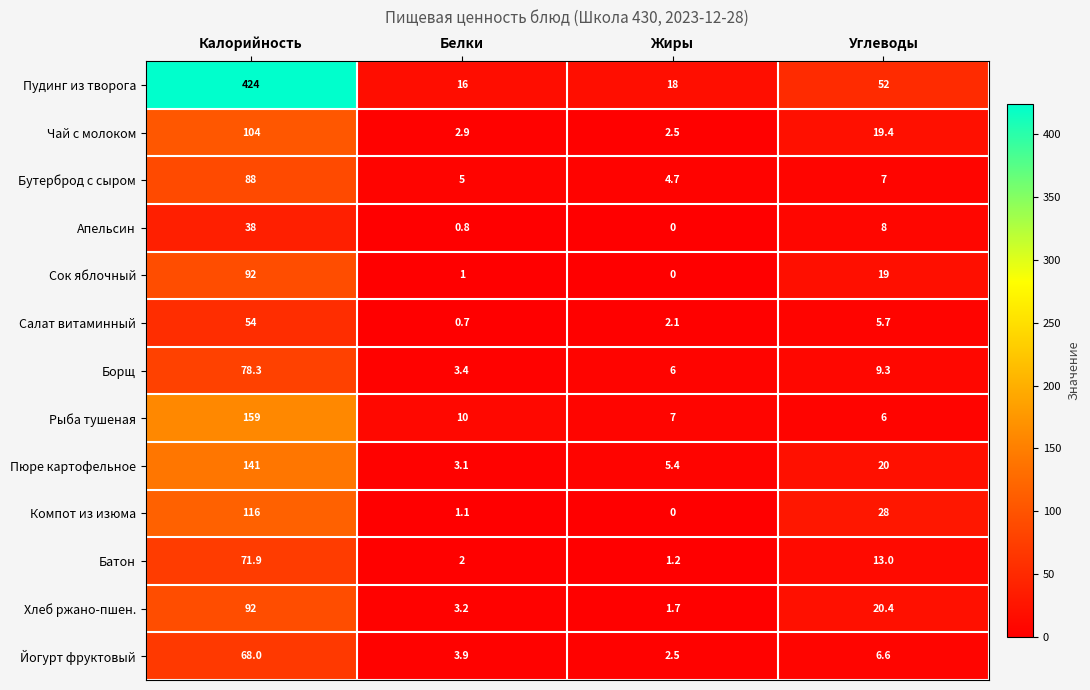

How many categories are shown in the chart?

4